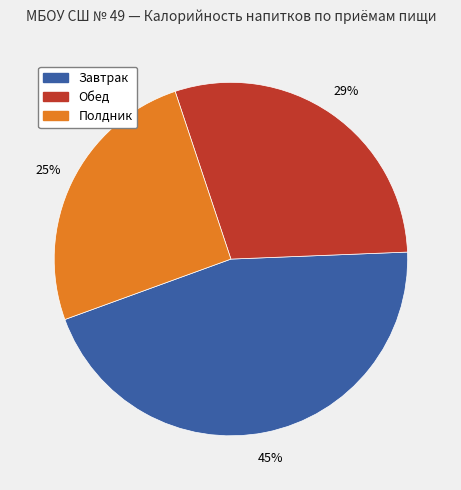

Does any single category account for the majority?

No